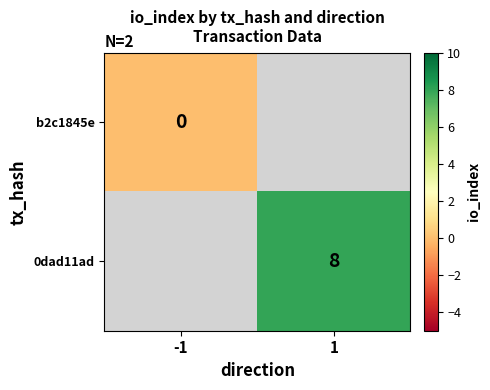

The value of 0dad11ad at 1 is 8. True or false?

True